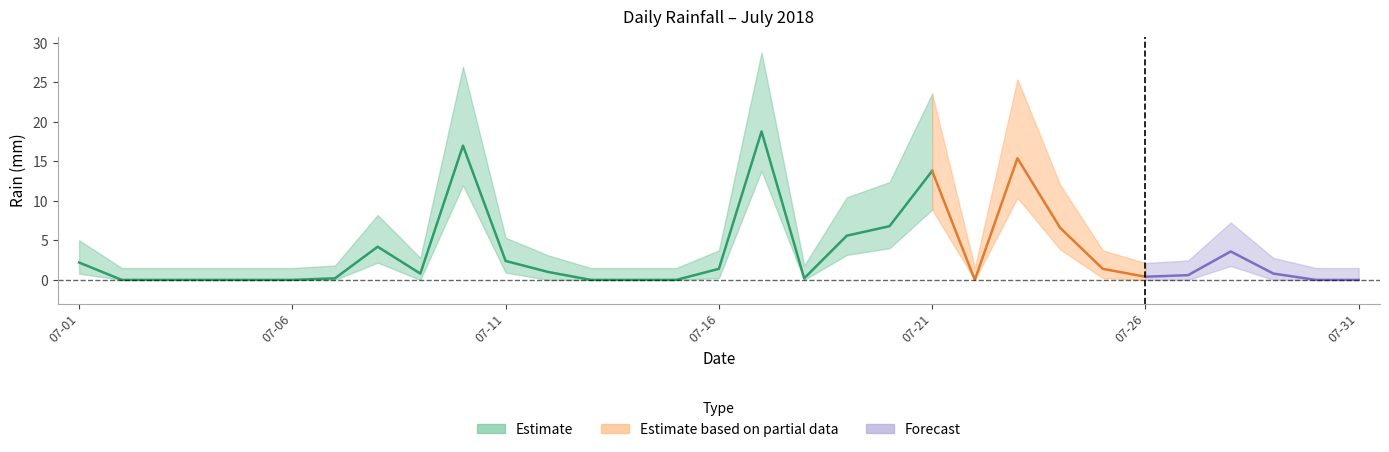

Reading right to left, extract all data points from this chart.

2018-07-31=0.0	2018-07-30=0.0	2018-07-29=0.8	2018-07-28=3.6	2018-07-27=0.6	2018-07-26=0.4	2018-07-25=1.4	2018-07-24=6.6	2018-07-23=15.4	2018-07-22=0.0	2018-07-21=13.8	2018-07-20=6.8	2018-07-19=5.6	2018-07-18=0.2	2018-07-17=18.8	2018-07-16=1.4	2018-07-15=0.0	2018-07-14=0.0	2018-07-13=0.0	2018-07-12=1.0	2018-07-11=2.4	2018-07-10=17.0	2018-07-09=0.8	2018-07-08=4.2	2018-07-07=0.2	2018-07-06=0.0	2018-07-05=0.0	2018-07-04=0.0	2018-07-03=0.0	2018-07-02=0.0	2018-07-01=2.2